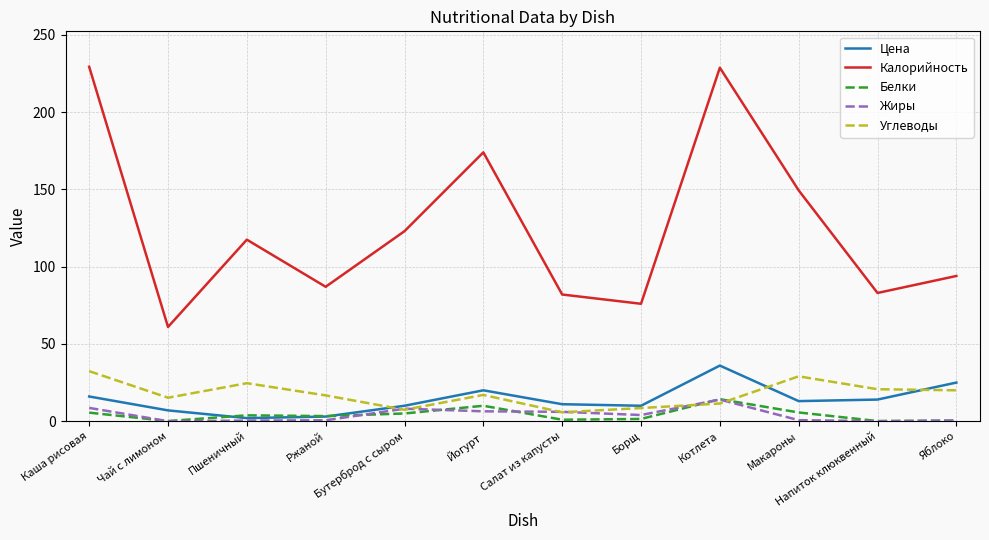

What position from the right is Яблоко?

1